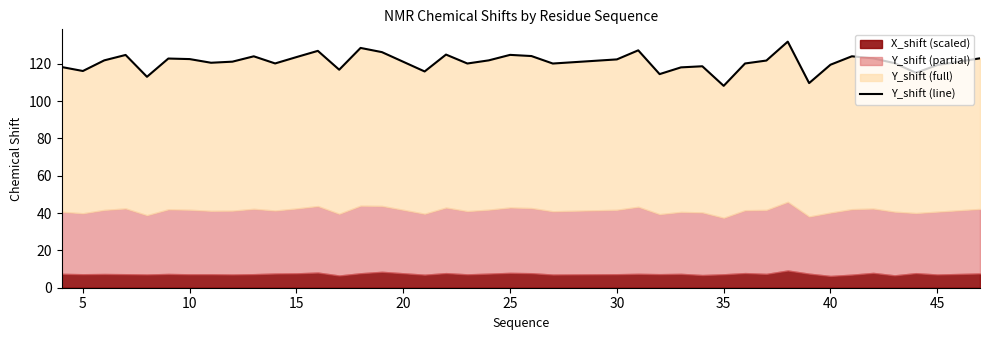

Is it true that the value at 10 is 121.8?

True